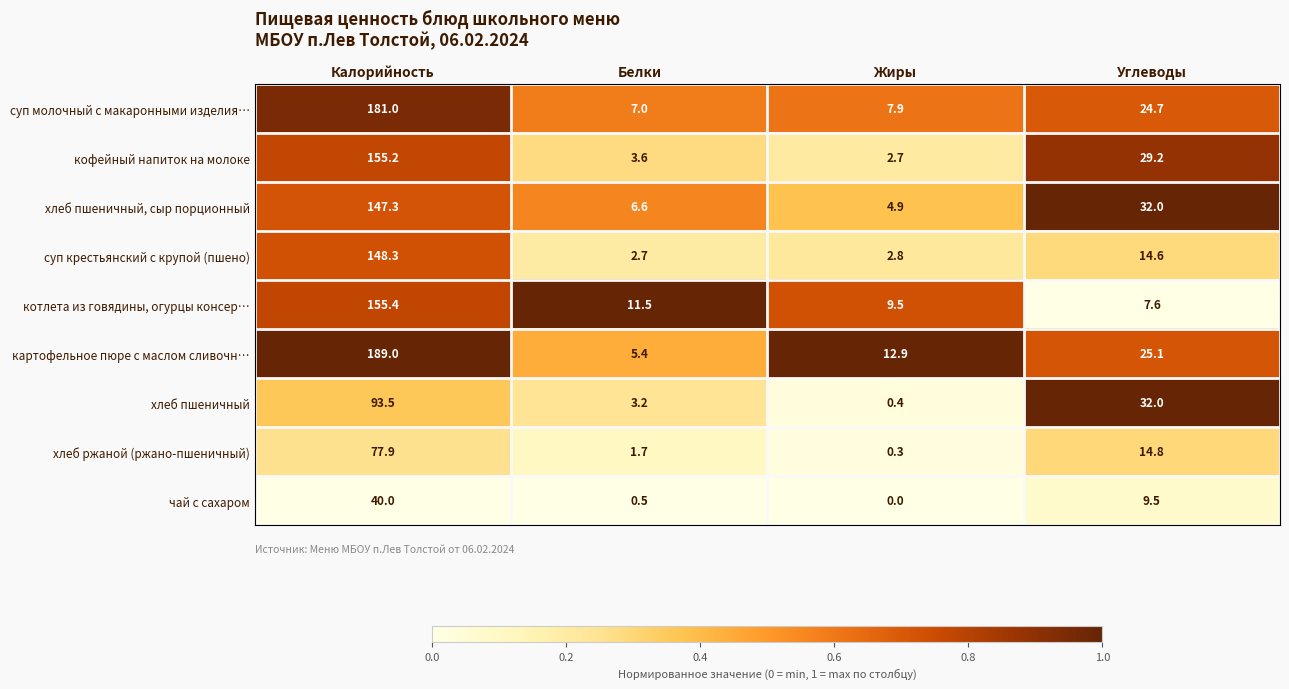

What is the sum of the хлеб ржаной (ржано-пшеничный) values at Белки and Калорийность?

79.6